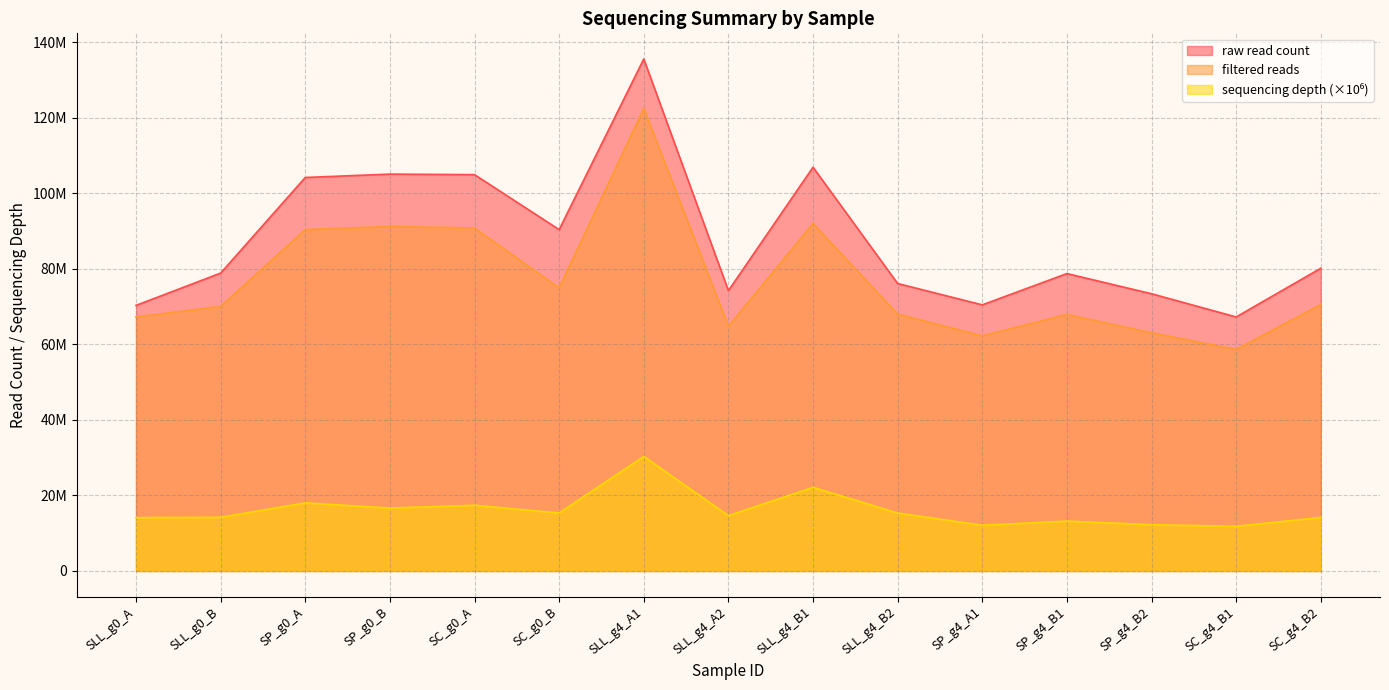

True or false: filtered reads has more than 1 points higher than both neighbors.

True